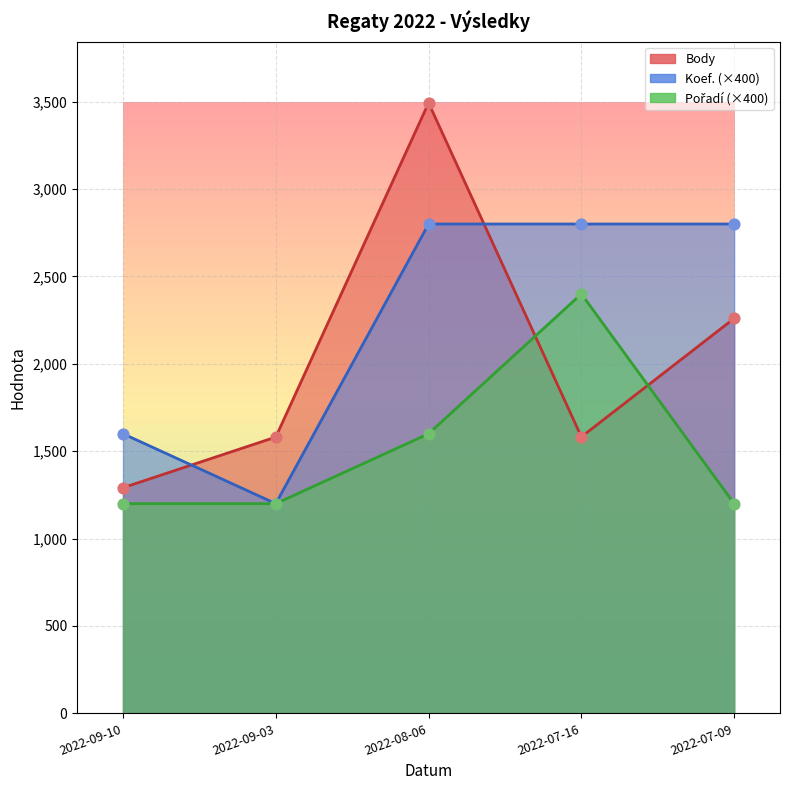

Which series has the widest spread of Y values?

Body